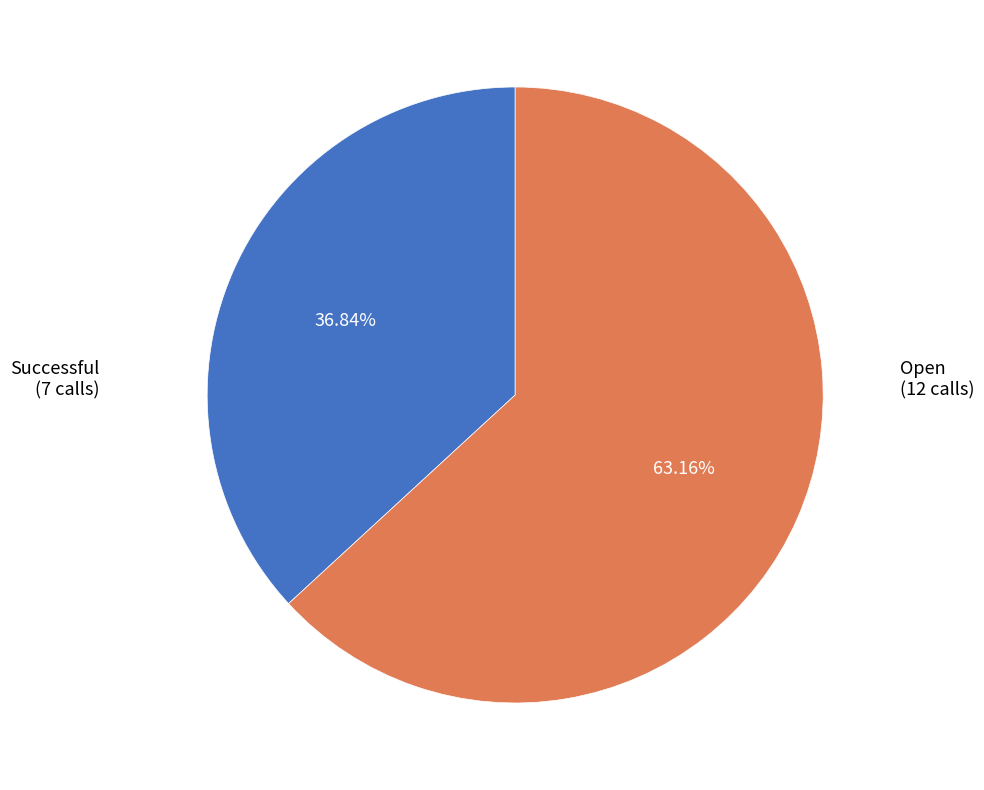

What portion of the pie excludes Open?

36.8%